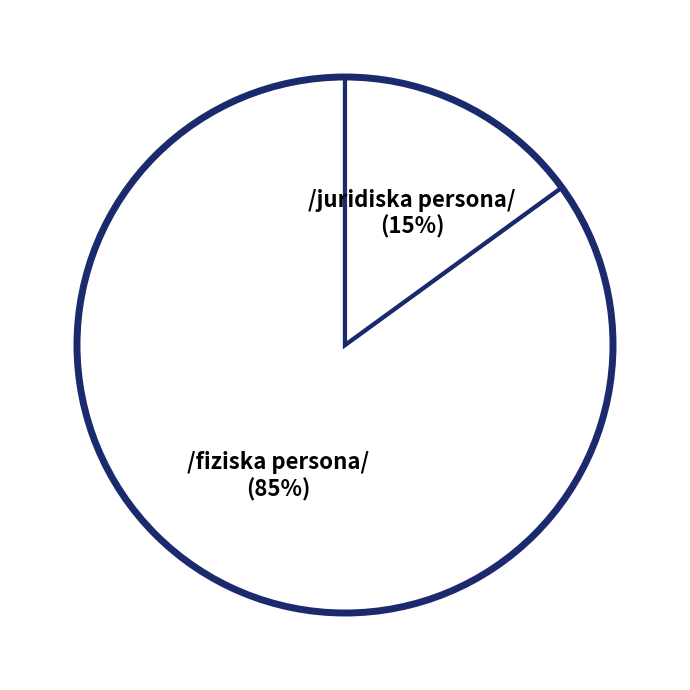

Is there any slice that represents more than half of the pie?

Yes